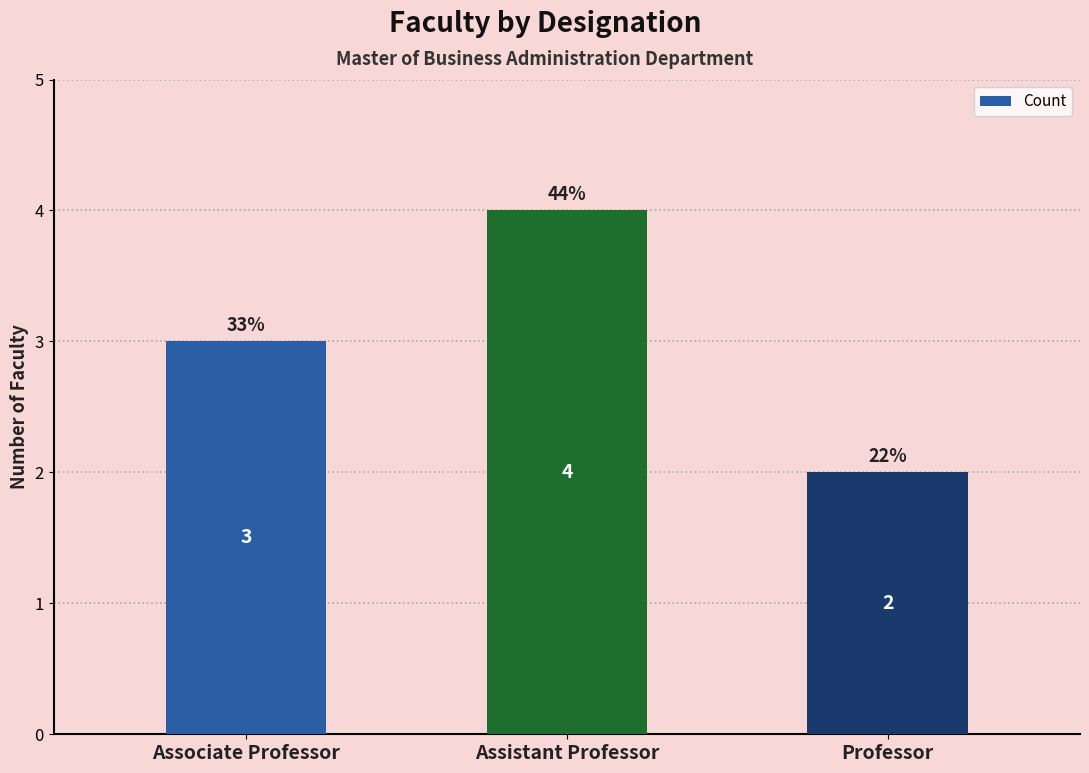

What is the sum of the values at Associate Professor and Professor?

5